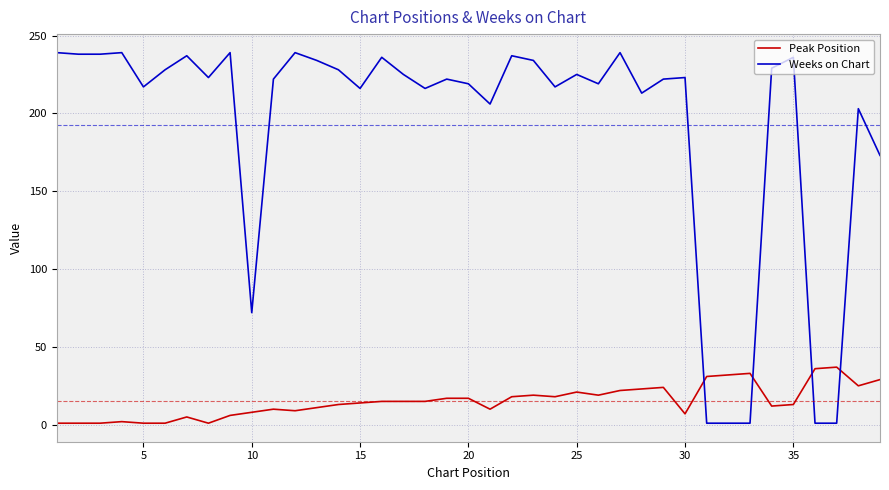

Which series has the widest spread of values?

Weeks on Chart